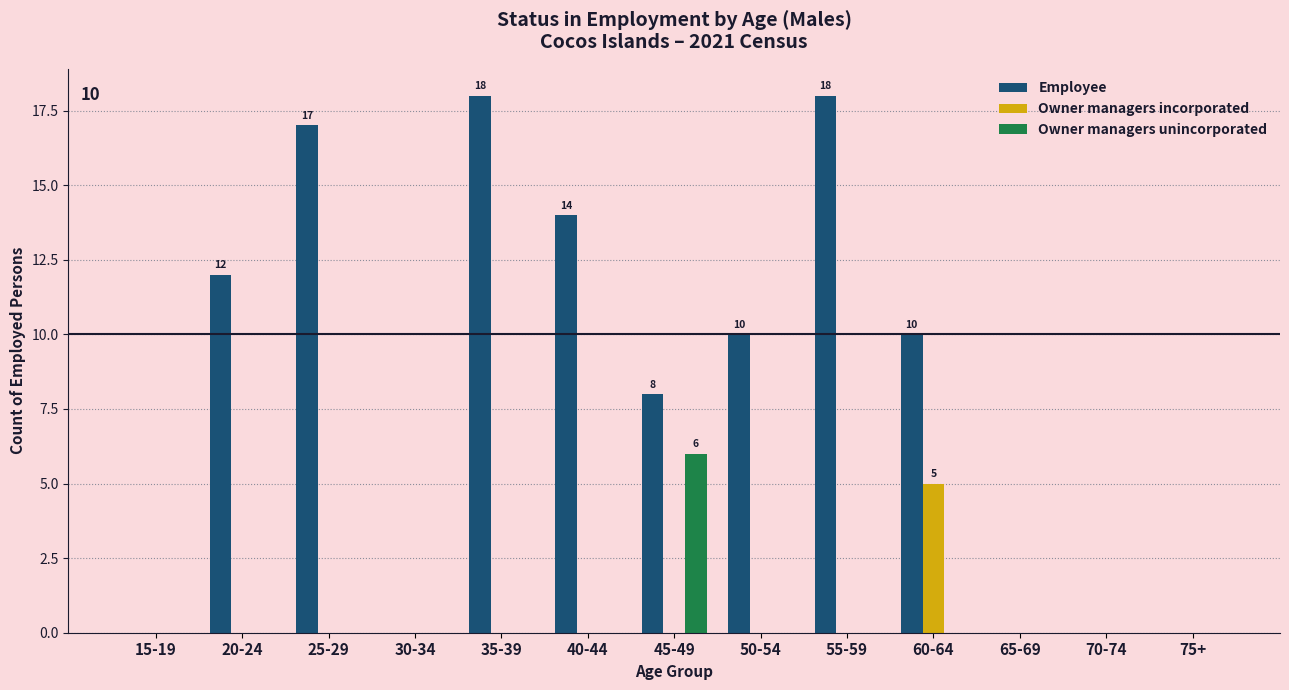

What is the maximum value for Employee?

18